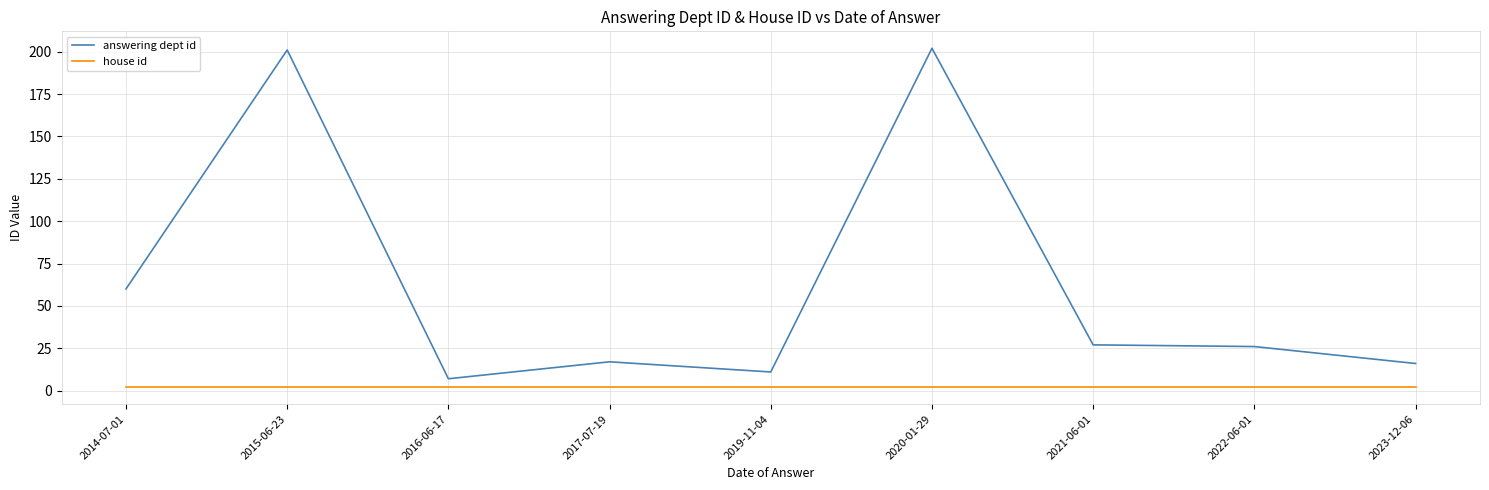

What position from the left is 2015-06-23?

2